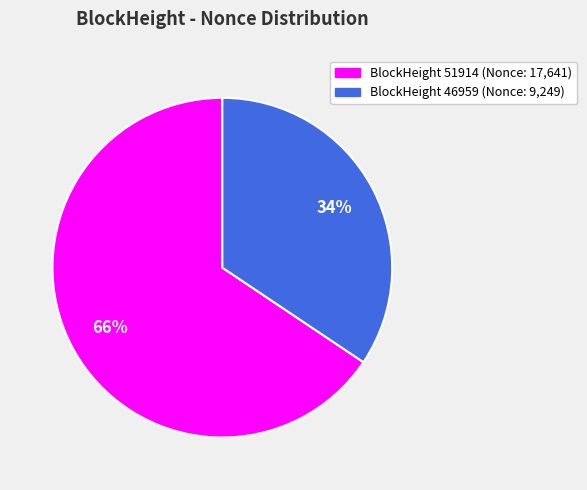

How many slices are in this pie chart?

2